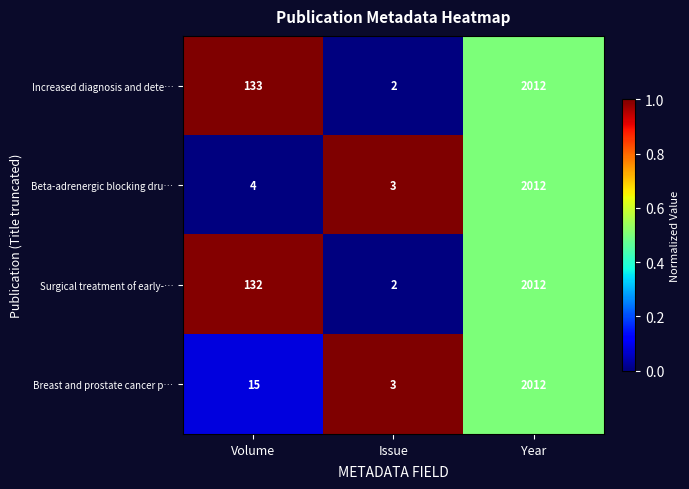

What is the difference between the Increased diagnosis and dete… values at Volume and Issue?

131